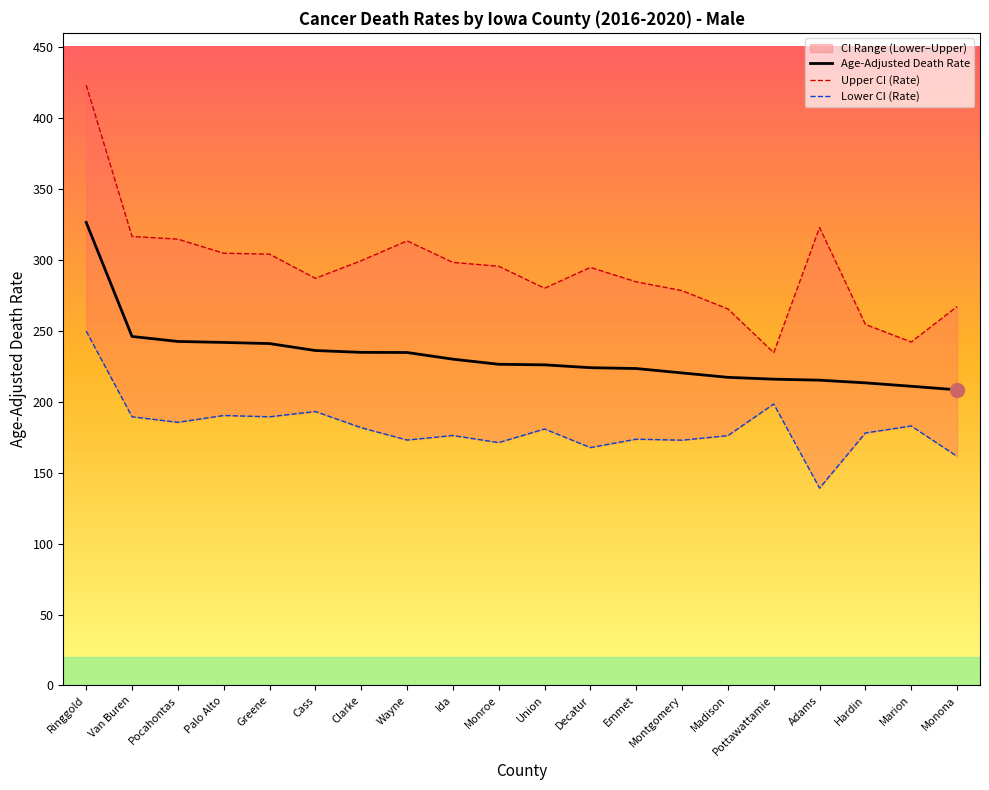

The value of Lower CI (Rate) at Emmet is 260.0. True or false?

False